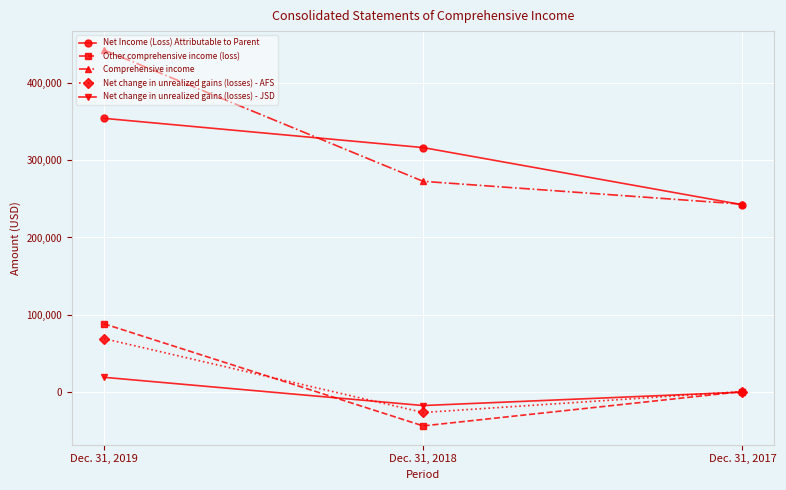

Reading right to left, list all the values displayed in this chart.

Net Income (Loss) Attributable to Parent: Dec. 31, 2017=242313	Dec. 31, 2018=316263	Dec. 31, 2019=354095
Other comprehensive income (loss): Dec. 31, 2017=781	Dec. 31, 2018=-43632	Dec. 31, 2019=88463
Comprehensive income: Dec. 31, 2017=243094	Dec. 31, 2018=272631	Dec. 31, 2019=442558
Net change in unrealized gains (losses) - AFS: Dec. 31, 2017=781	Dec. 31, 2018=-26304	Dec. 31, 2019=69238
Net change in unrealized gains (losses) - JSD: Dec. 31, 2017=0	Dec. 31, 2018=-17328	Dec. 31, 2019=19225